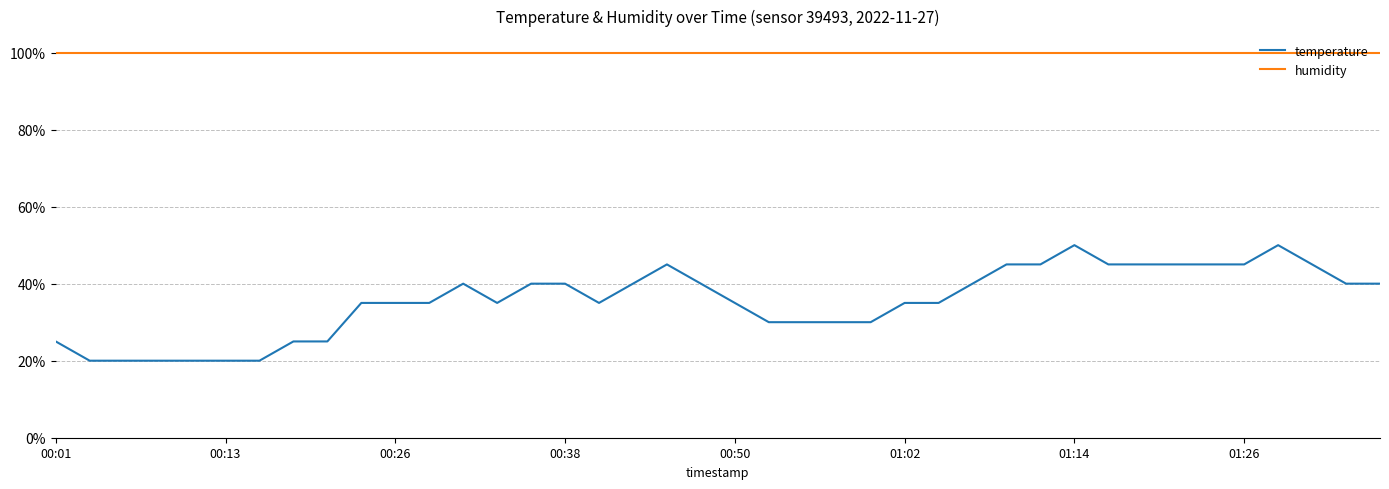

True or false: humidity and temperature cross at least once.

False